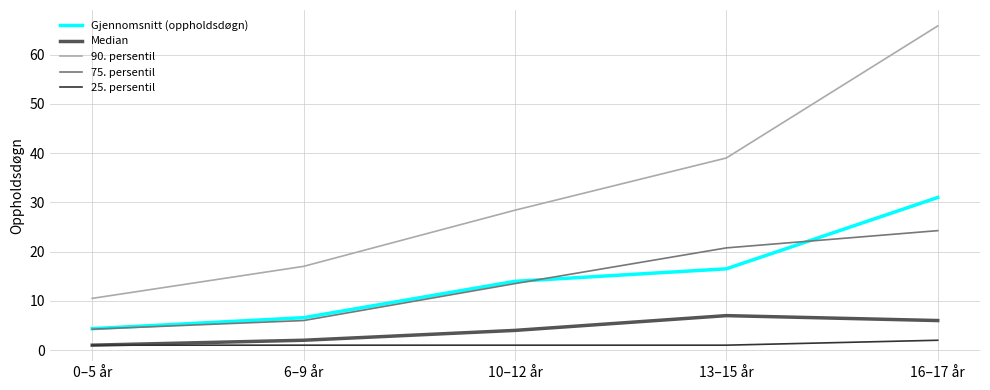

Which series has the largest total across all categories?

90. persentil